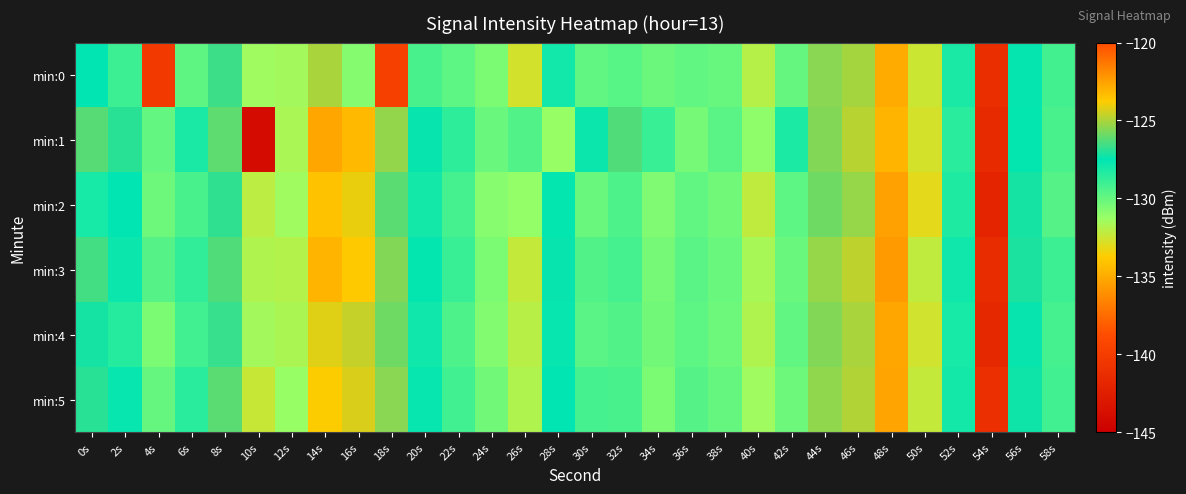

List the series in order of their peak value, highest first.

min:3, min:2, min:5, min:1, min:4, min:0